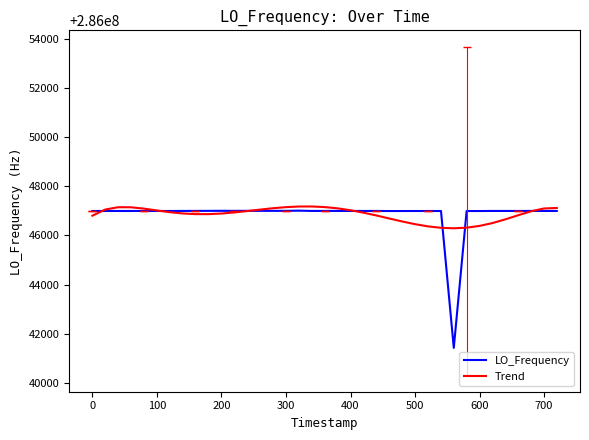

What is the sum of all Trend values?

11441874427.5